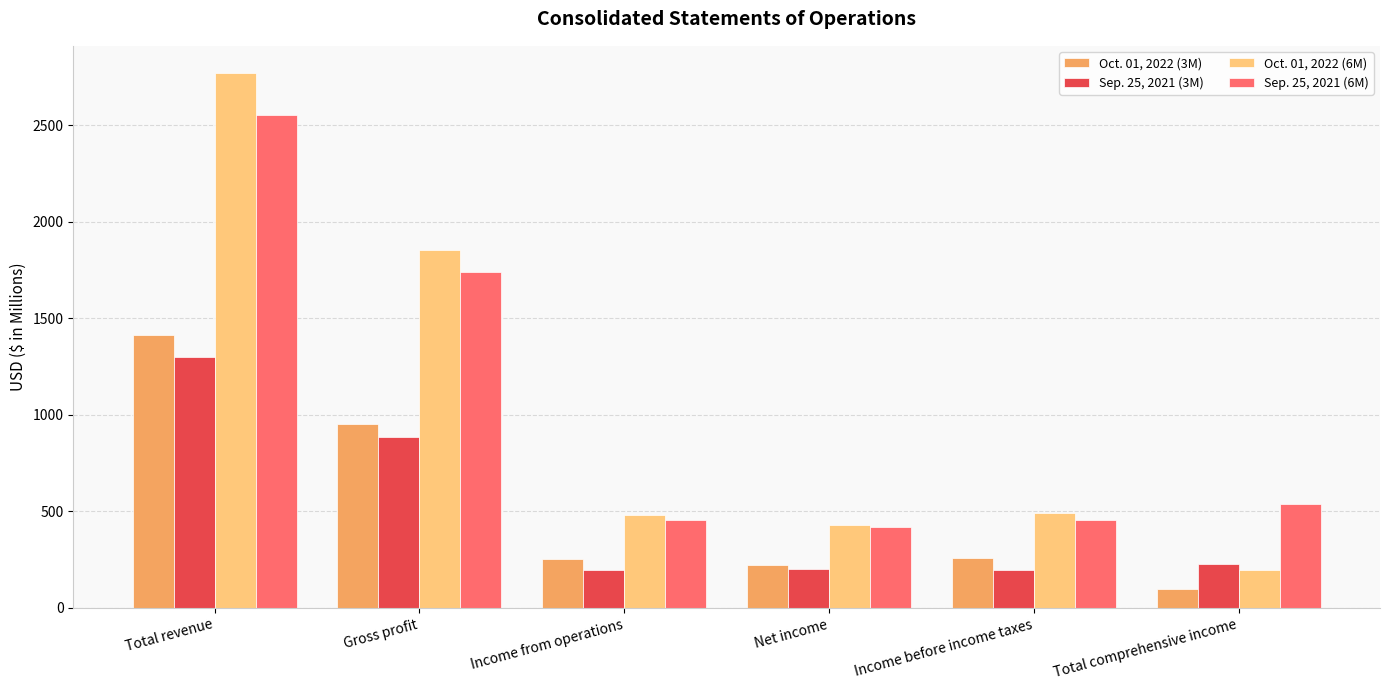

What is the greatest value displayed?

2772